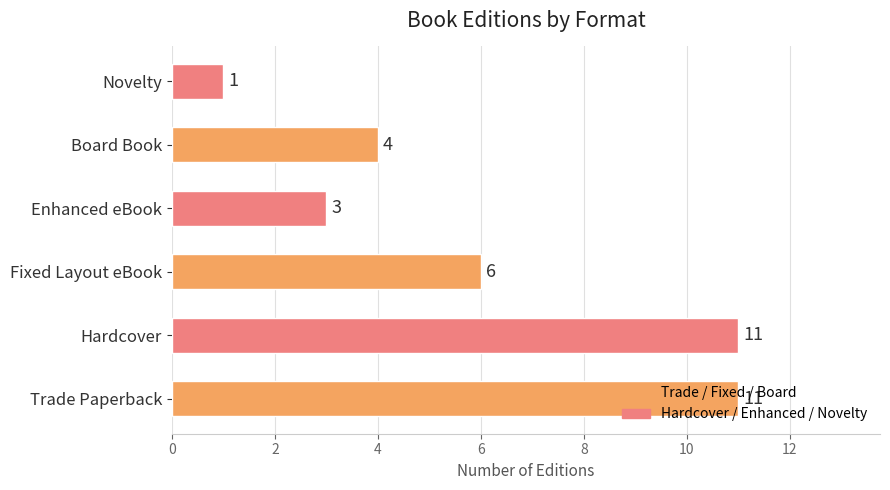

What is the ratio of the value at Fixed Layout eBook to the value at Novelty?

6.0